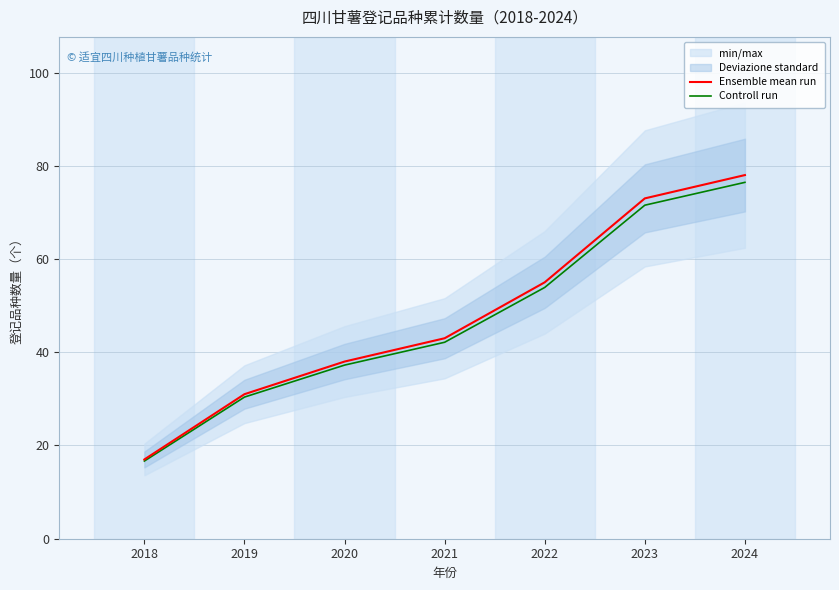

True or false: Controll run has more than 1 points higher than both neighbors.

False